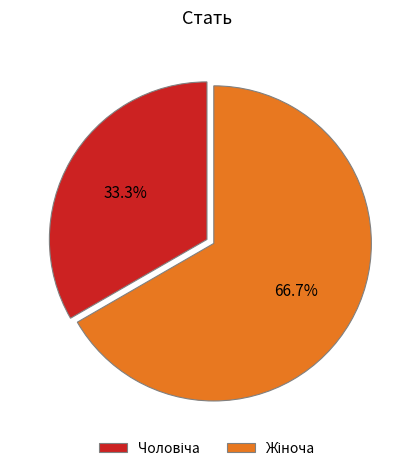

How many slices are in this pie chart?

2